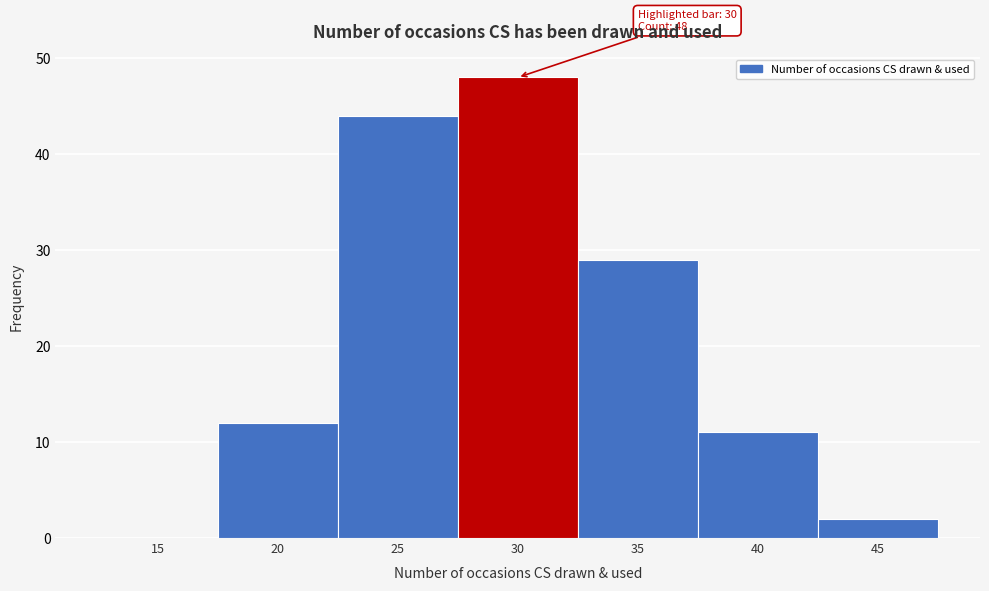

Reading left to right, what are all the values shown in this chart?

15=0	20=12	25=44	30=48	35=29	40=11	45=2